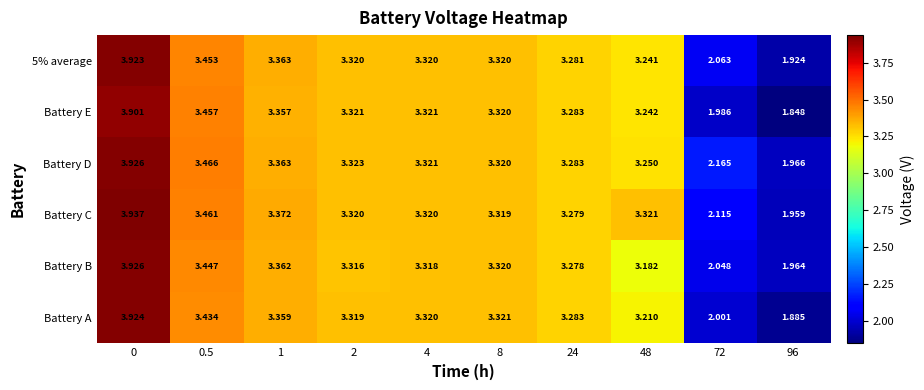

Which series has the largest range (max minus min)?

Battery E